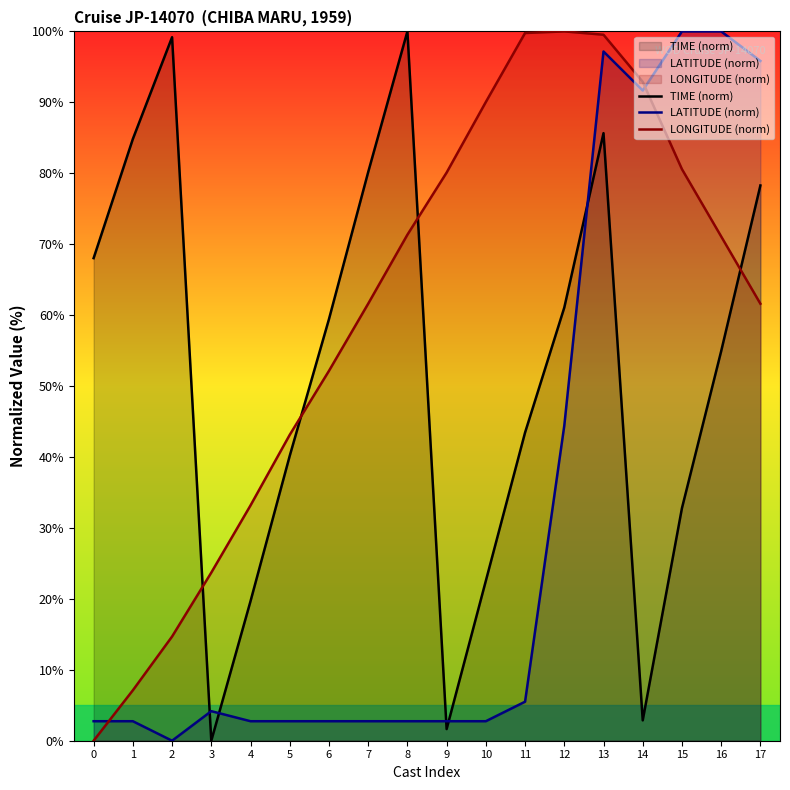

Is it true that TIME (norm) equals 28.9 at 4?

False